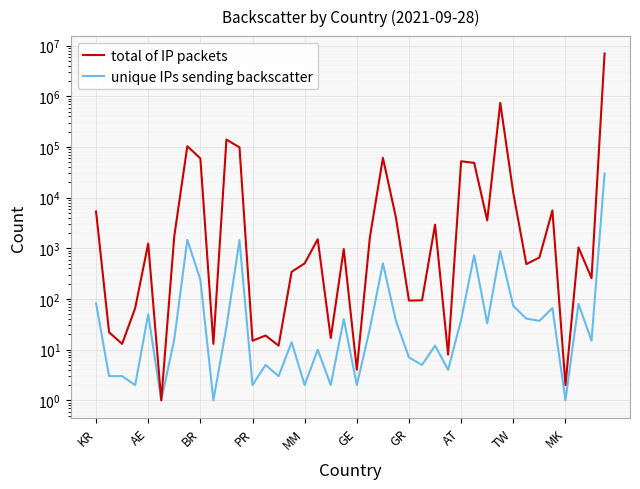

True or false: total of IP packets and unique IPs sending backscatter intersect in this chart.

False